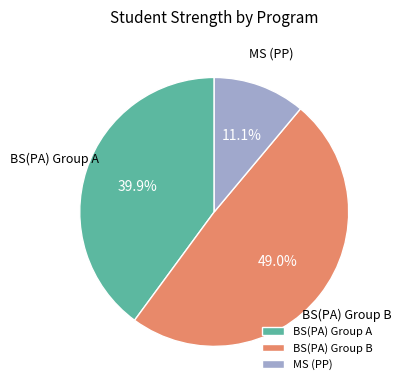

What percentage do MS (PP) and BS(PA) Group B together represent?

60.1%